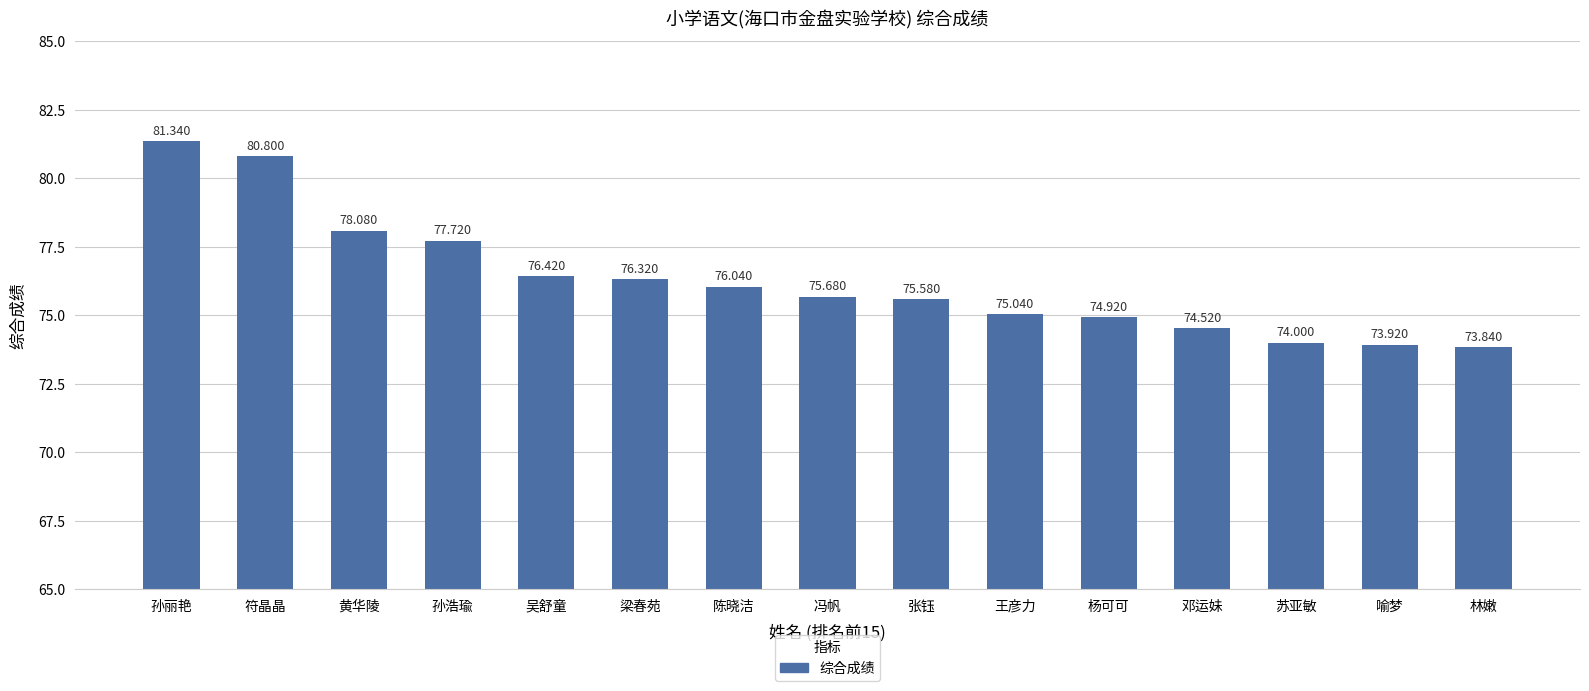

Reading left to right, what are all the values shown in this chart?

孙丽艳=81.3	符晶晶=80.8	黄华陵=78.1	孙浩瑜=77.7	吴舒童=76.4	梁春苑=76.3	陈晓洁=76.0	冯帆=75.7	张钰=75.6	王彦力=75.0	杨可可=74.9	邓运妹=74.5	苏亚敏=74.0	喻梦=73.9	林嫩=73.8